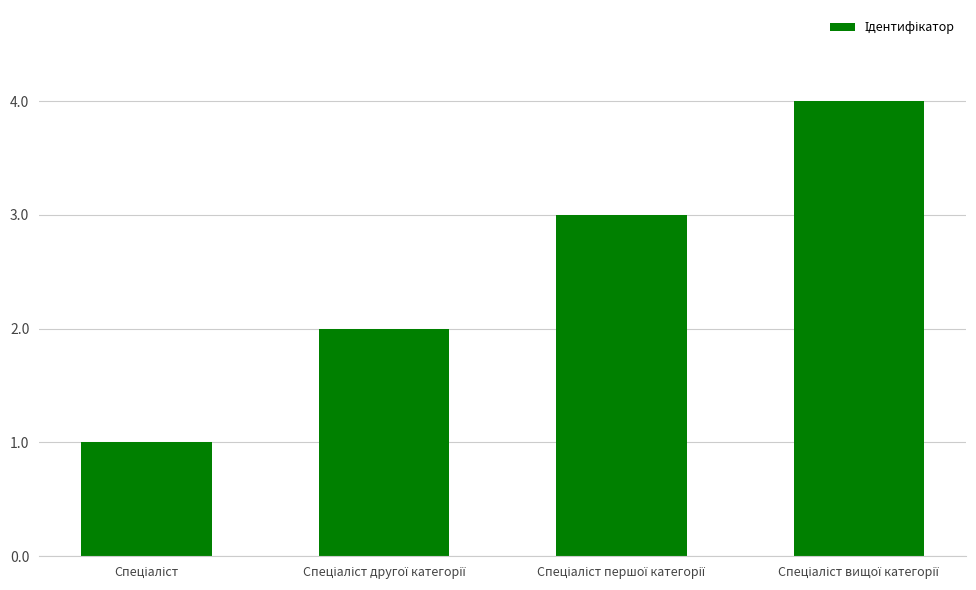

What is the difference between the second highest and minimum values?

2